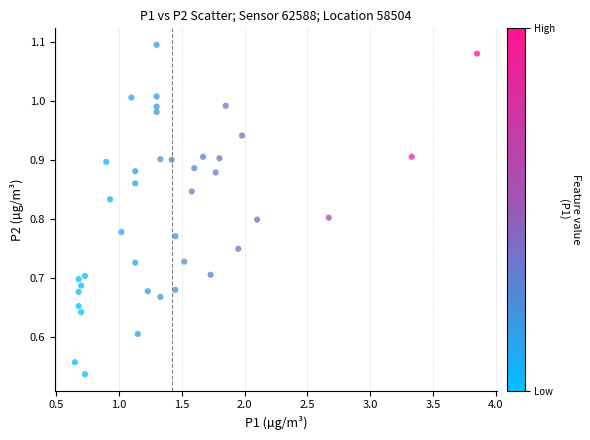

What is the range of X values (max minus min)?

3.2